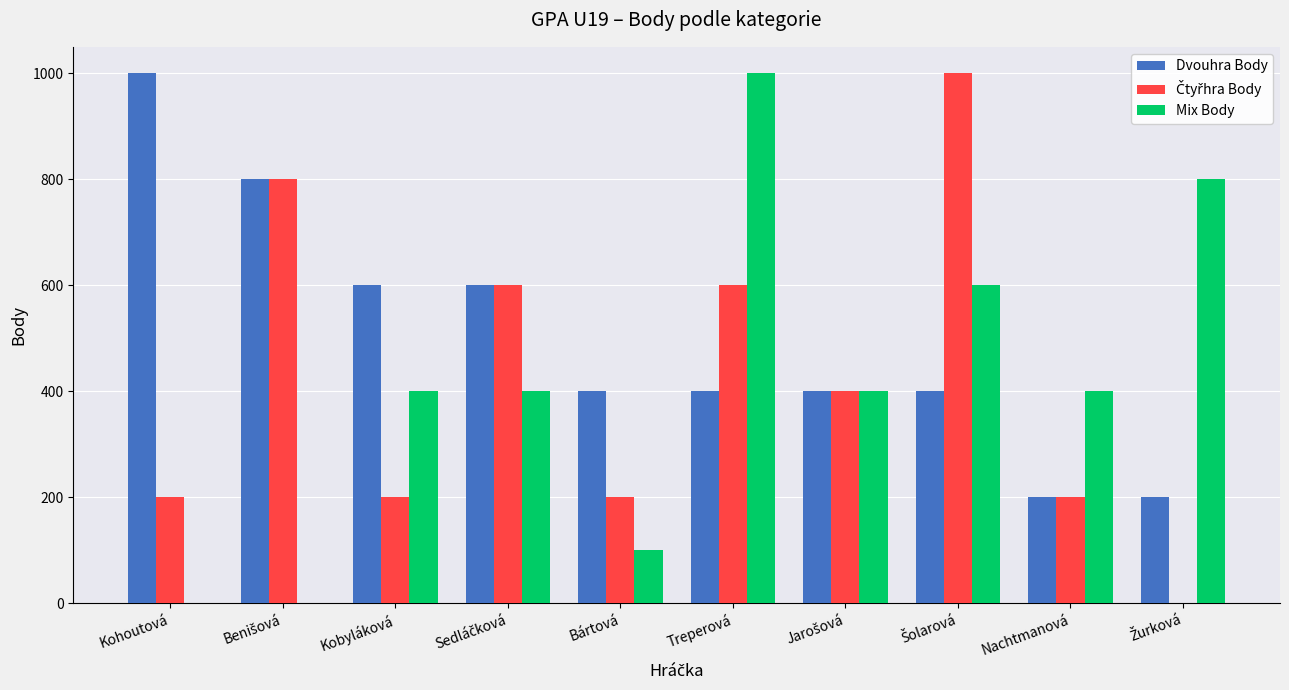

Between Kobyláková and Nachtmanová, which series saw the biggest shift?

Dvouhra Body